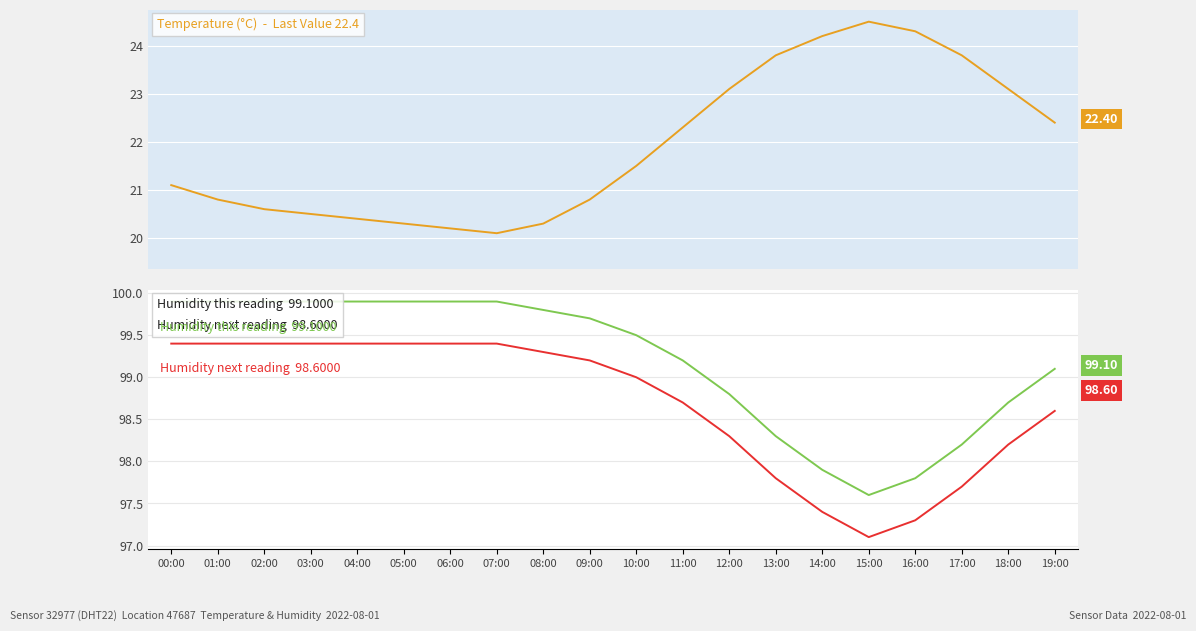

How many data points in humidity_next are above 99?

10